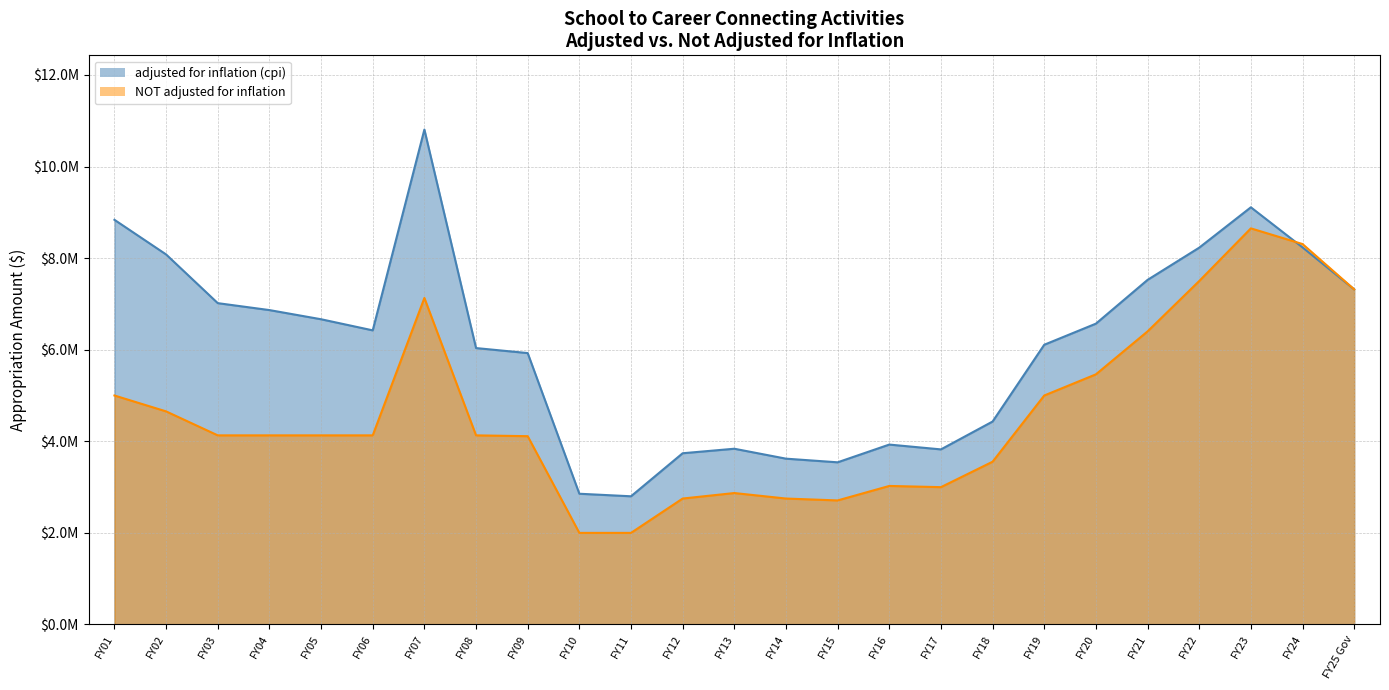

The value of NOT adjusted for inflation at FY22 is 13422076. True or false?

False